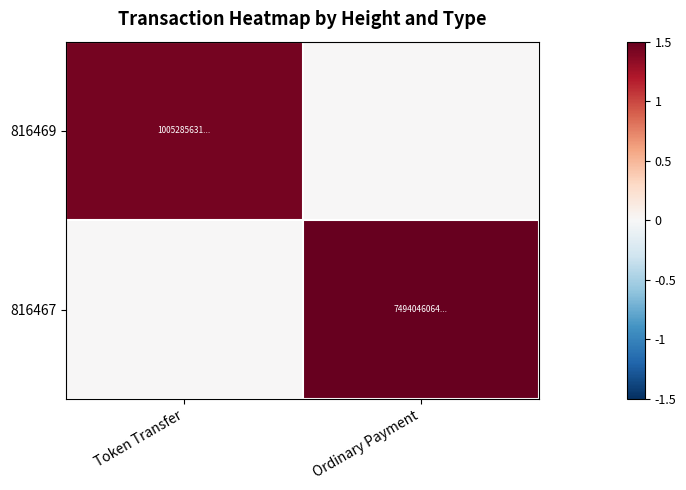

Which has a higher value, Token Transfer or Ordinary Payment?

Token Transfer